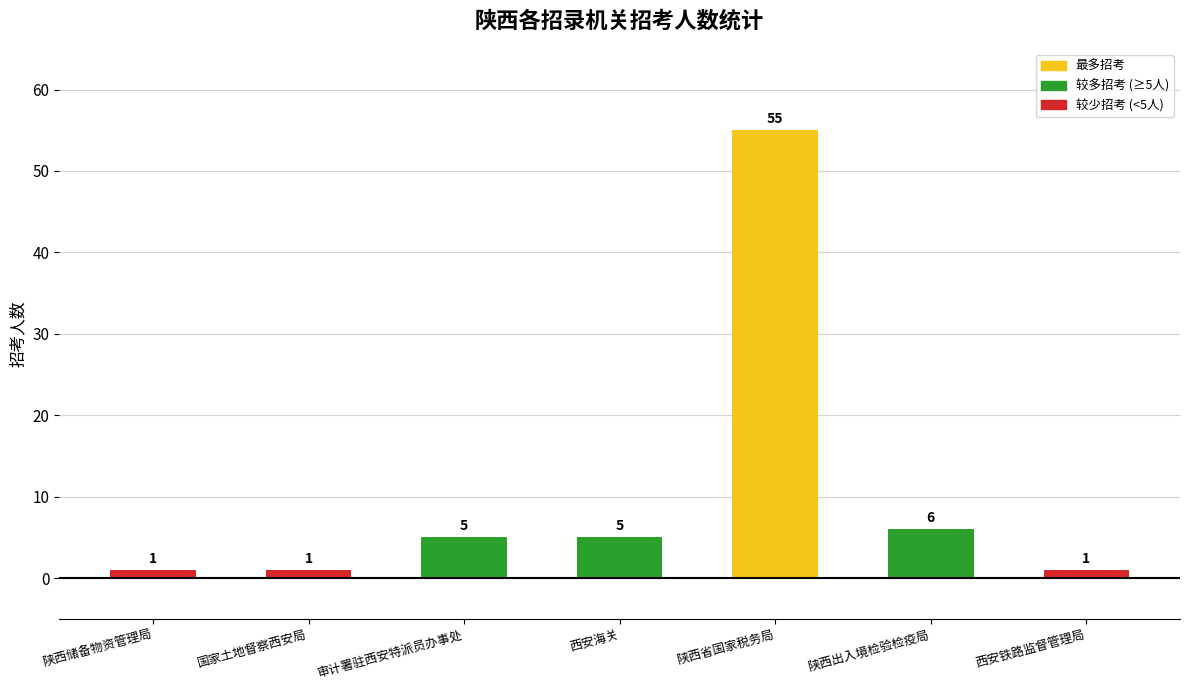

Is it true that the value at 陕西出入境检验检疫局 is 2?

False